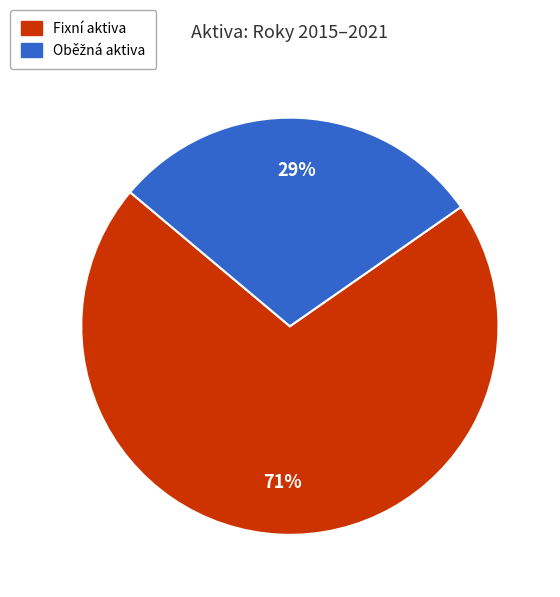

Is there any slice that represents more than half of the pie?

Yes